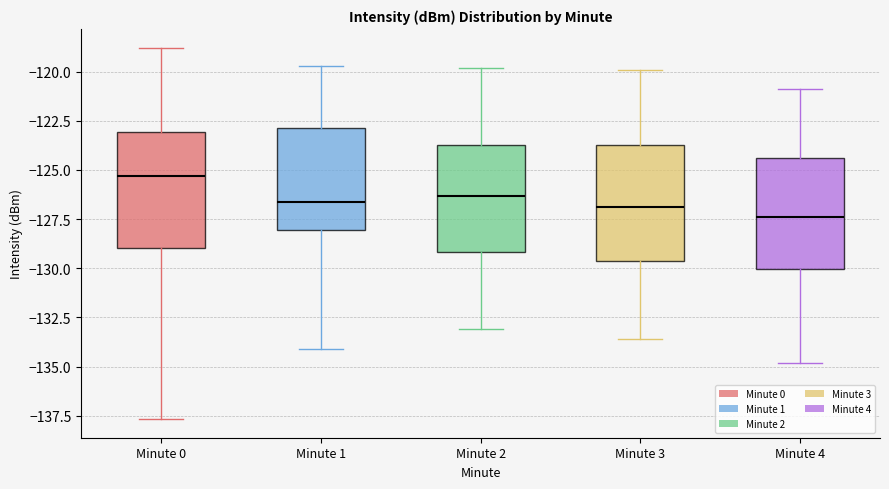

Where is the lower edge of the box for Minute 2 on the y-axis? The values are not printed on the chart, so give them approximately, as read against the axis.

-129.0